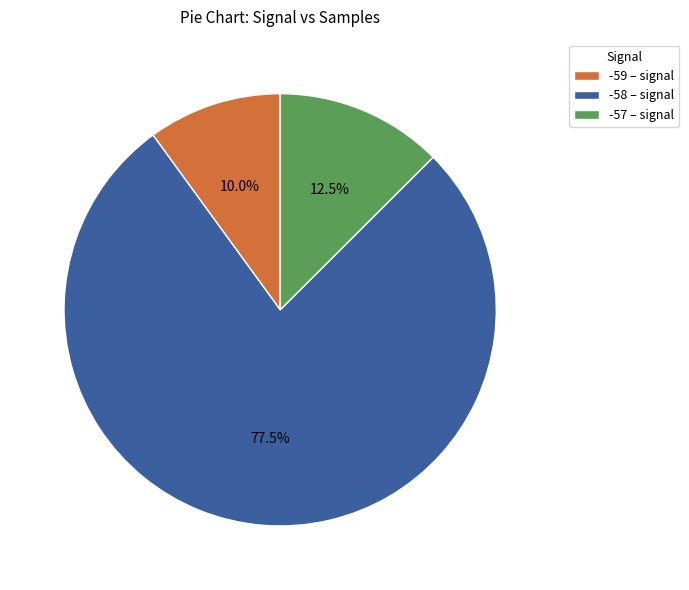

Count the number of slices in the pie.

3